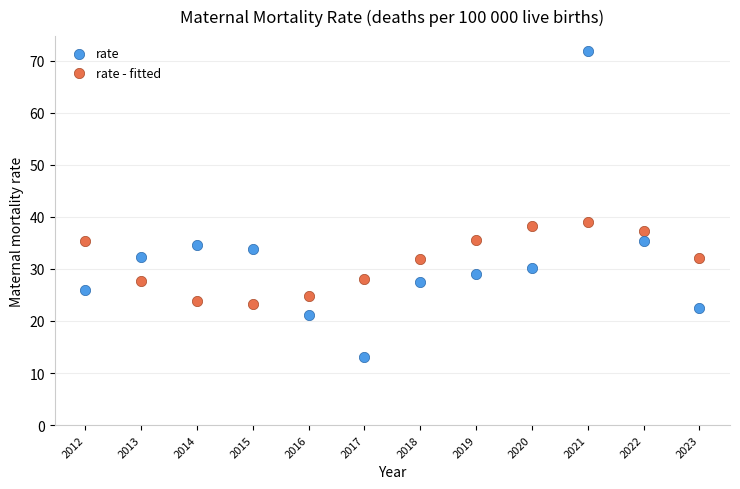

Which series has the largest Y range (max minus min)?

rate